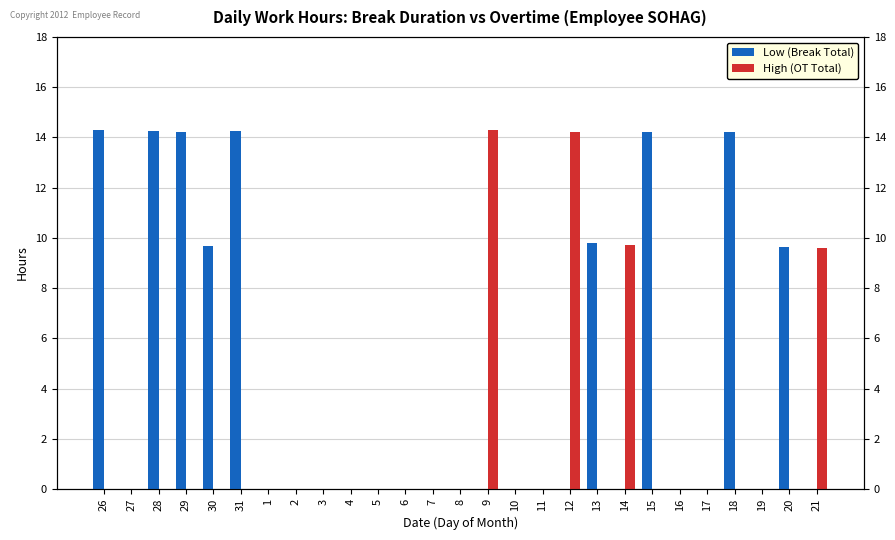

What is the average value of the Low (Break Total) series?

4.2